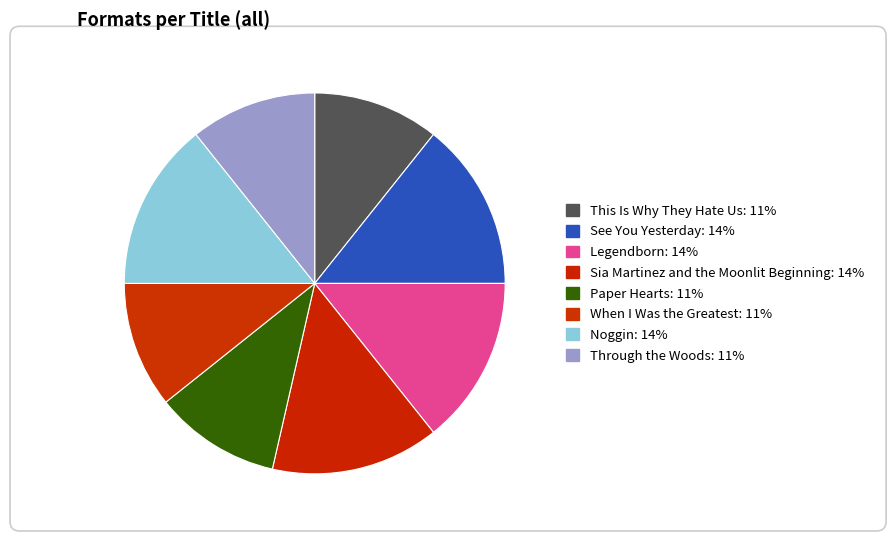

To the nearest percent, what is the difference between the largest and smallest slice percentages?

4%